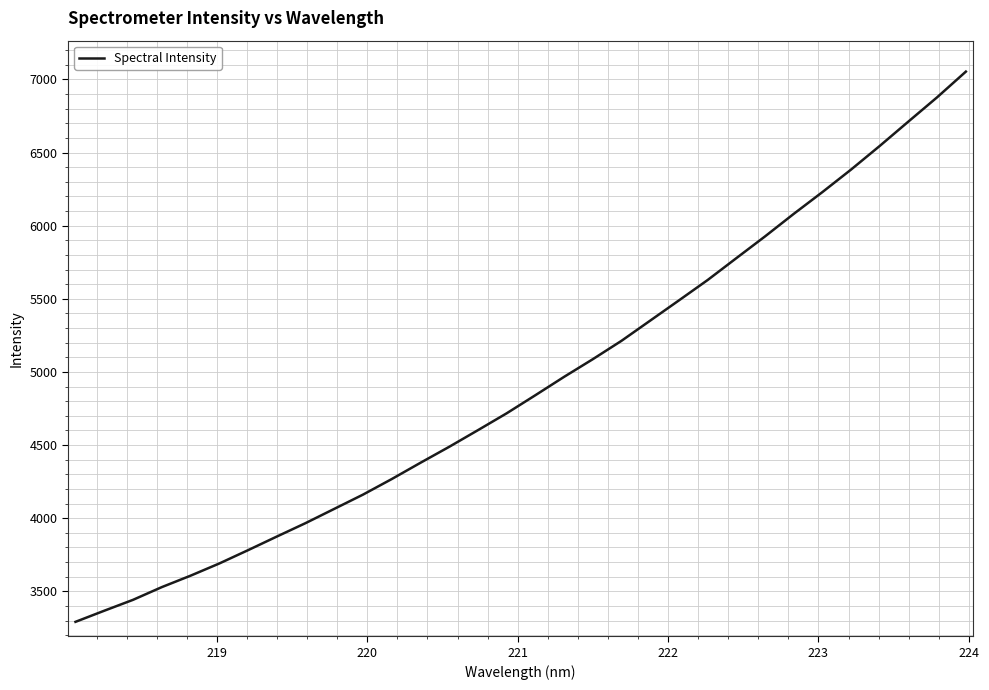

True or false: the data has more than 1 interior local peaks.

False